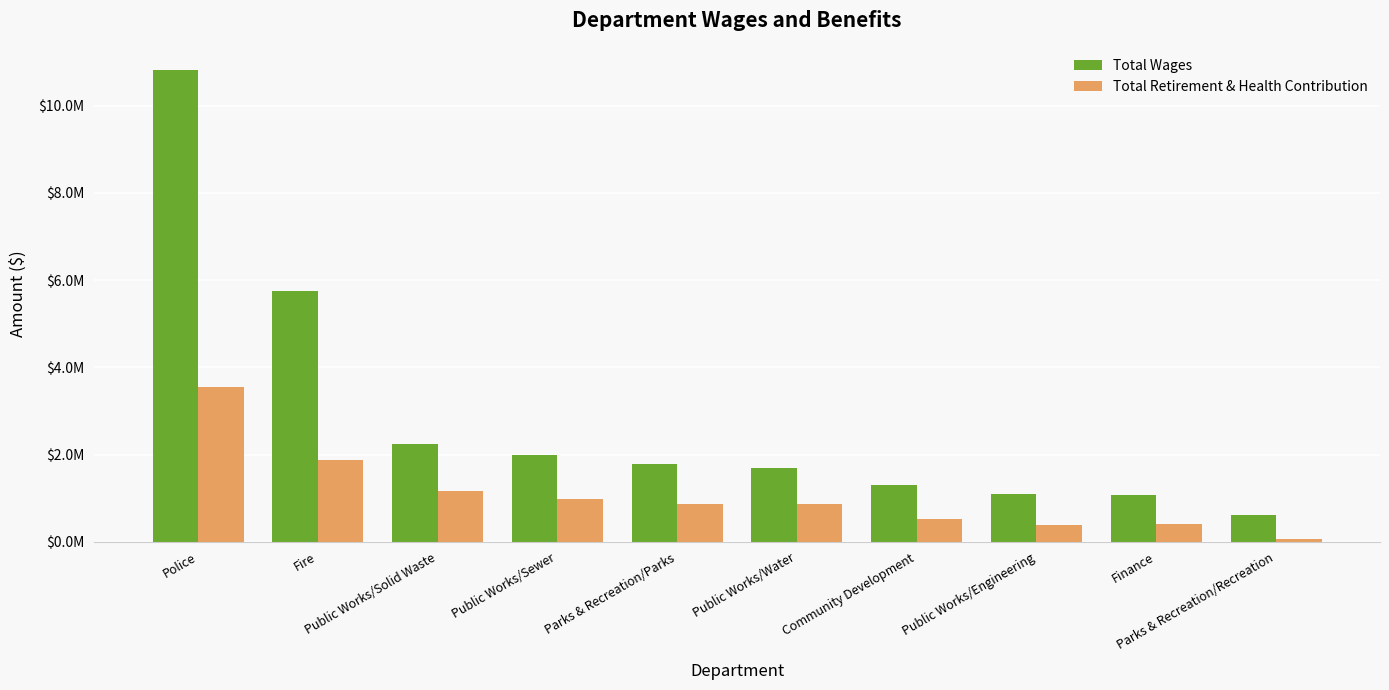

Is it true that Total Retirement & Health Contribution equals 425961 at Public Works/Water?

False